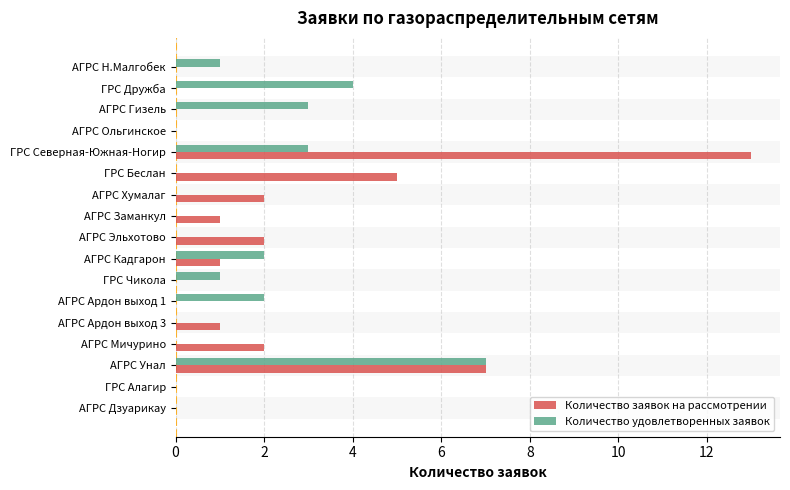

At which category is the sum across all series the highest?

ГРС Северная-Южная-Ногир